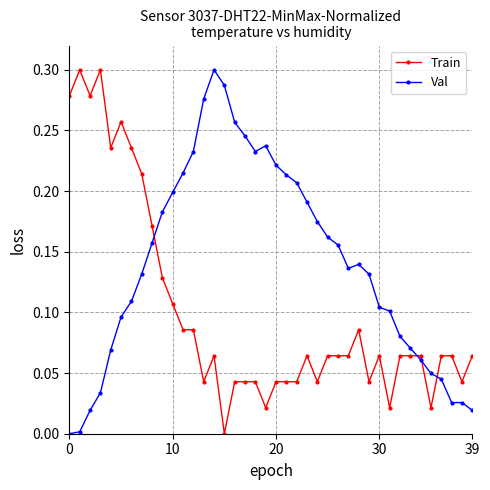

What is the sum of all Train values?

4.0